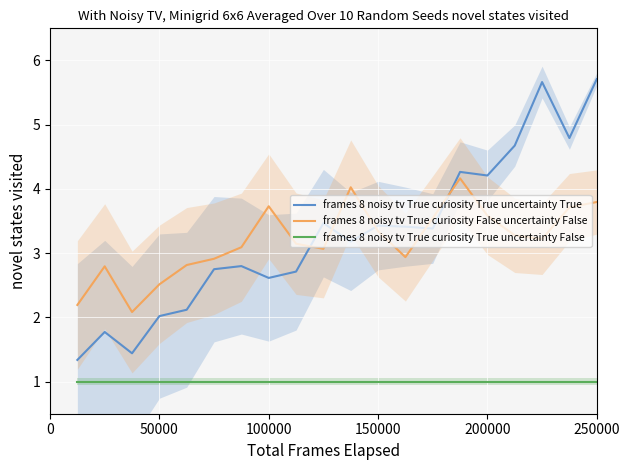

What is the highest value of the frames 8 noisy tv True curiosity True uncertainty False series?

1.0